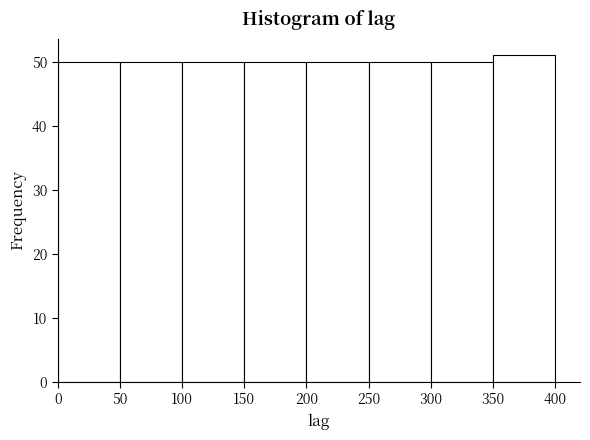

How tall is the bar that spans 50 to 100 on the x-axis? The values are not printed on the chart, so give them approximately, as read against the axis.

50